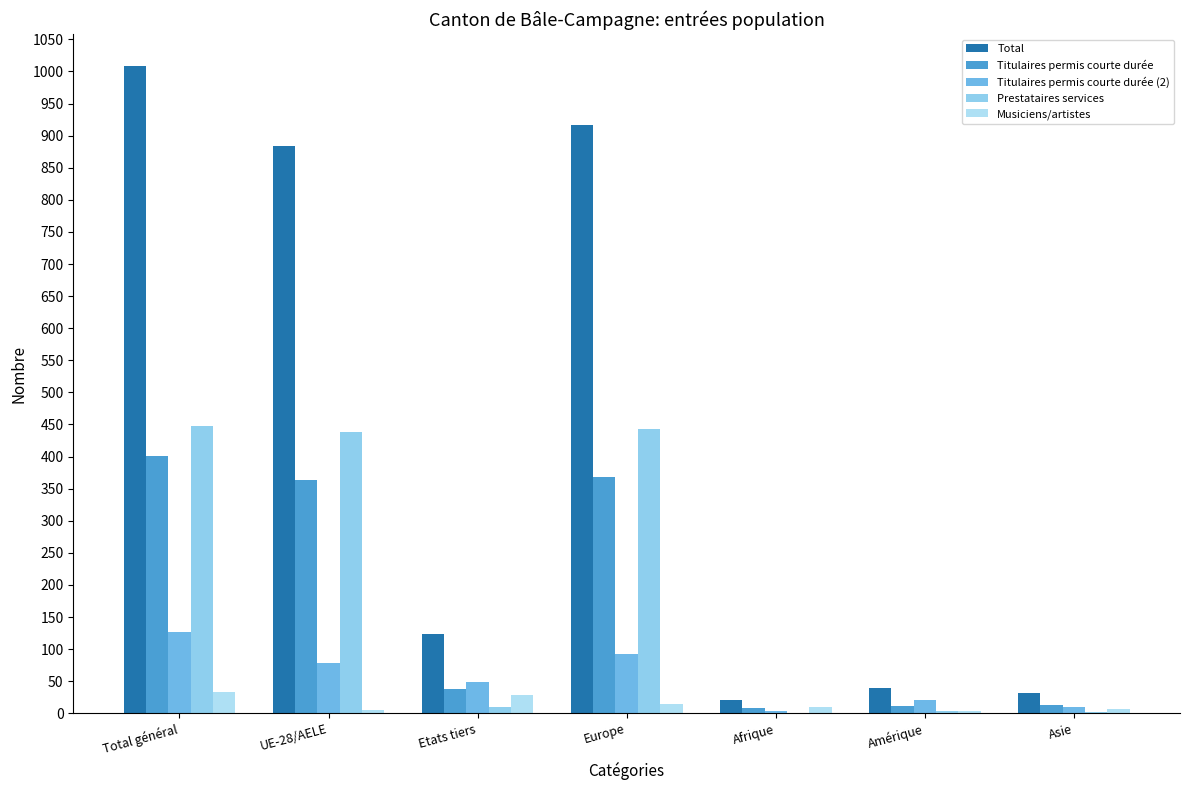

Reading left to right, what are all the values shown in this chart?

Total: 1008	884	124	917	21	39	31
Titulaires permis courte durée: 401	363	38	368	8	12	13
Titulaires permis courte durée (2): 126	78	48	92	3	21	10
Prestataires services: 448	438	10	443	0	3	2
Musiciens/artistes: 33	5	28	14	10	3	6